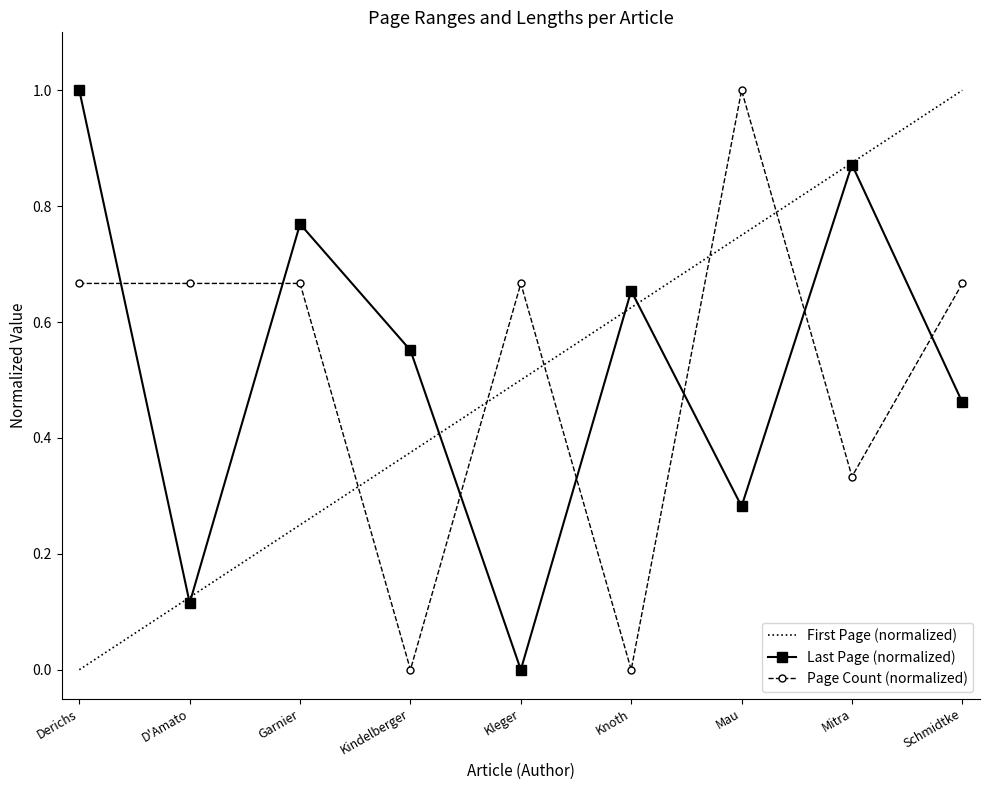

Between which two adjacent categories do Last Page (normalized) and Page Count (normalized) first intersect?

Derichs and D'Amato